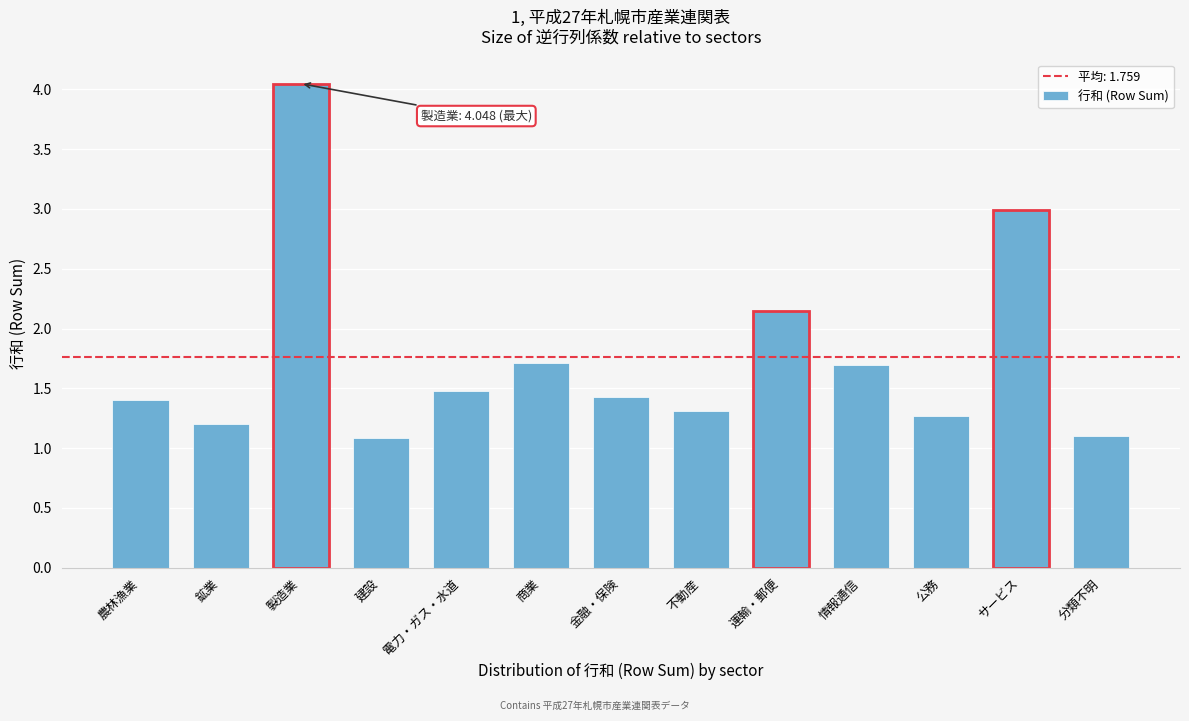

What is the sum of the values at 製造業 and 農林漁業?

5.4